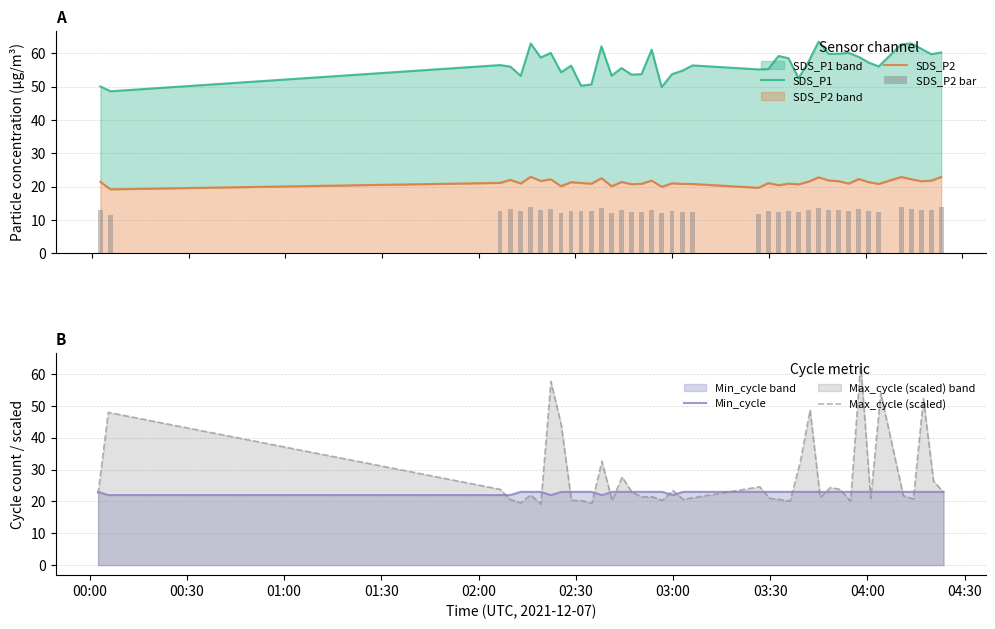

What are all the series names shown in the legend?

SDS_P1, SDS_P2, SDS_P2 bar, Min_cycle, Max_cycle (scaled)